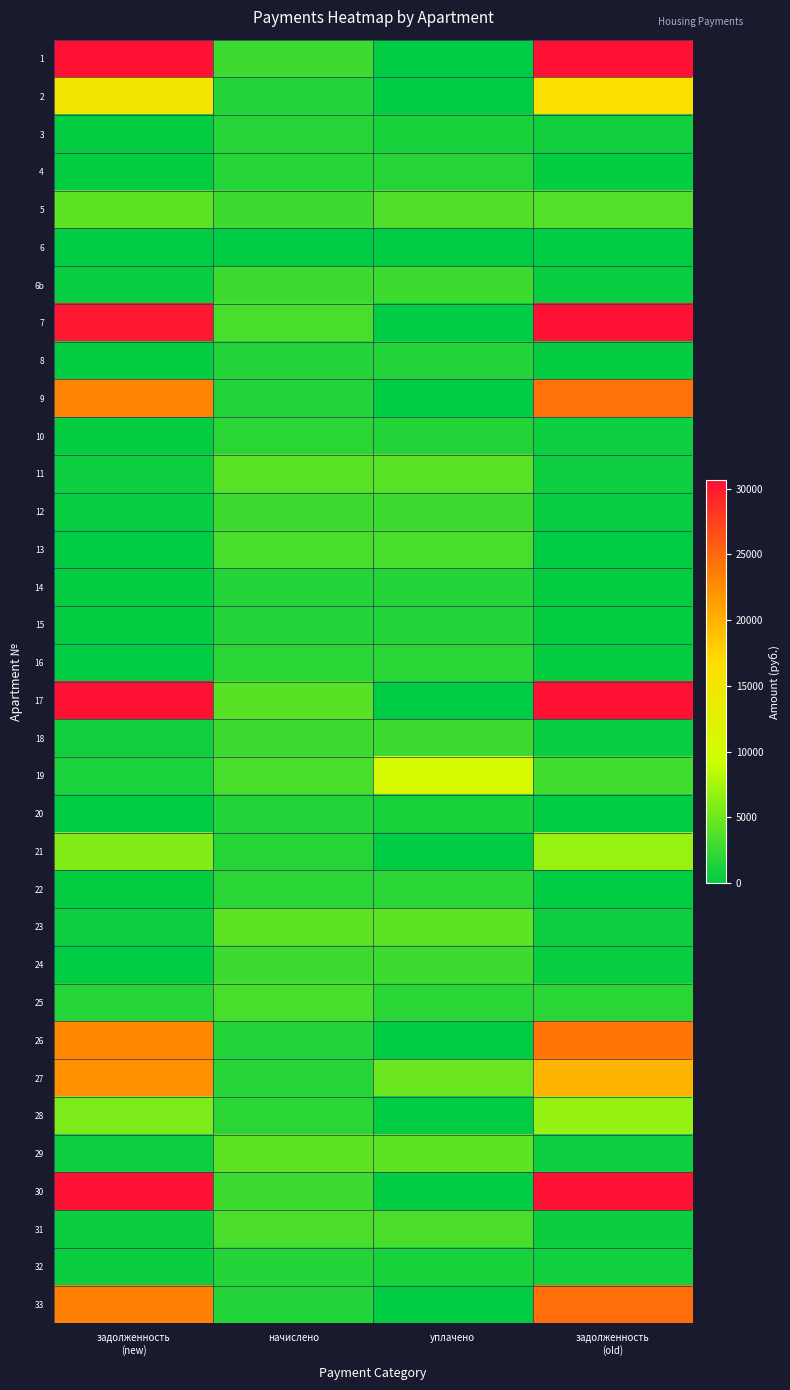

At which category does the chart reach its peak across all series?

задолженность
(old)